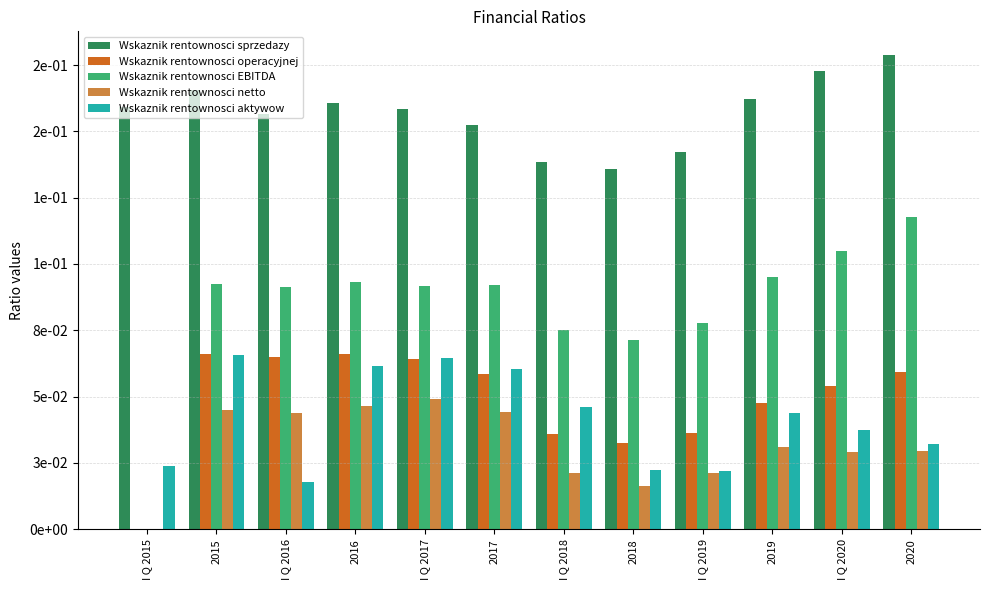

At which category is the sum across all series the highest?

2015